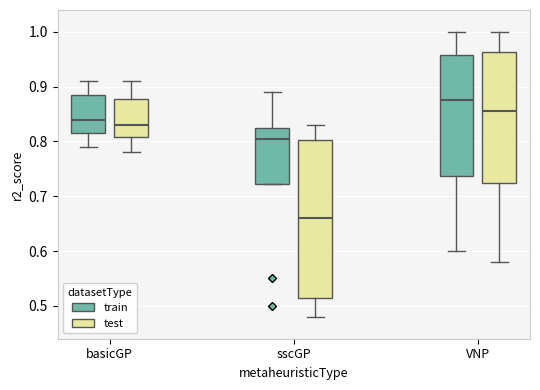

Reading left to right, read every box against the y-axis: the position of its median line, the range the box covers, and the ends of its whiskers. The values are not printed on the chart, so give them approximately, as read against the axis.

basicGP (train): median 0.84, box 0.82 to 0.89, whiskers 0.79 to 0.91
basicGP (test): median 0.83, box 0.81 to 0.88, whiskers 0.78 to 0.91
sscGP (train): median 0.81, box 0.72 to 0.83, whiskers 0.72 to 0.89
sscGP (test): median 0.66, box 0.52 to 0.80, whiskers 0.48 to 0.83
VNP (train): median 0.88, box 0.74 to 0.96, whiskers 0.60 to 1.00
VNP (test): median 0.86, box 0.73 to 0.96, whiskers 0.58 to 1.00